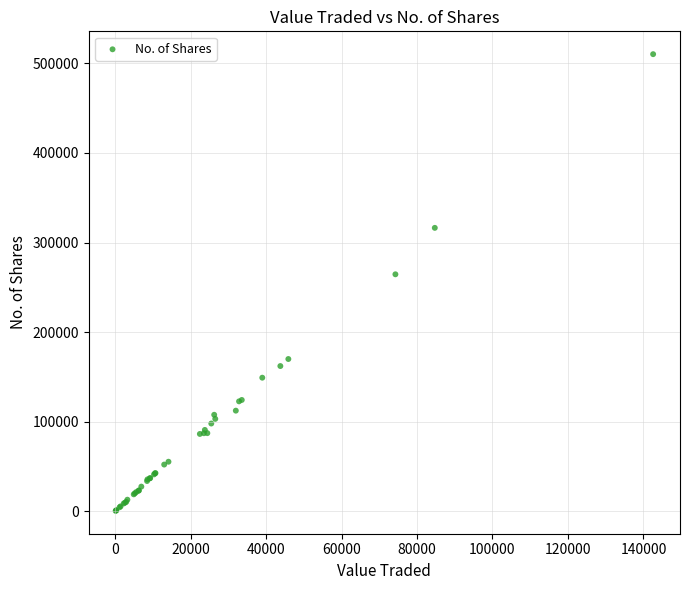

What Y value in the scatter plot is closest to 255379?

264562